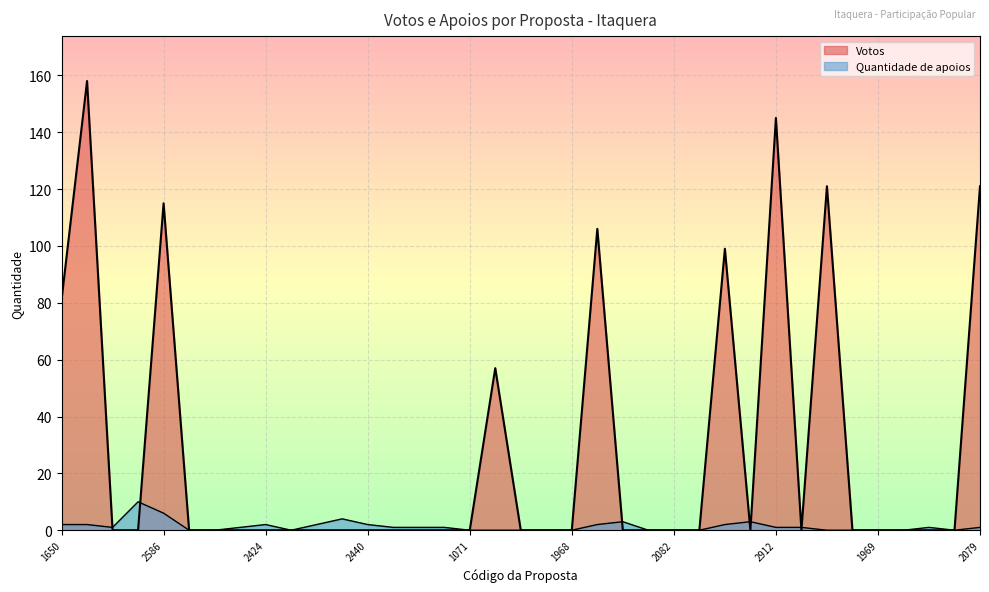

Where do Votos and Quantidade de apoios first cross each other?

1668 and 1928